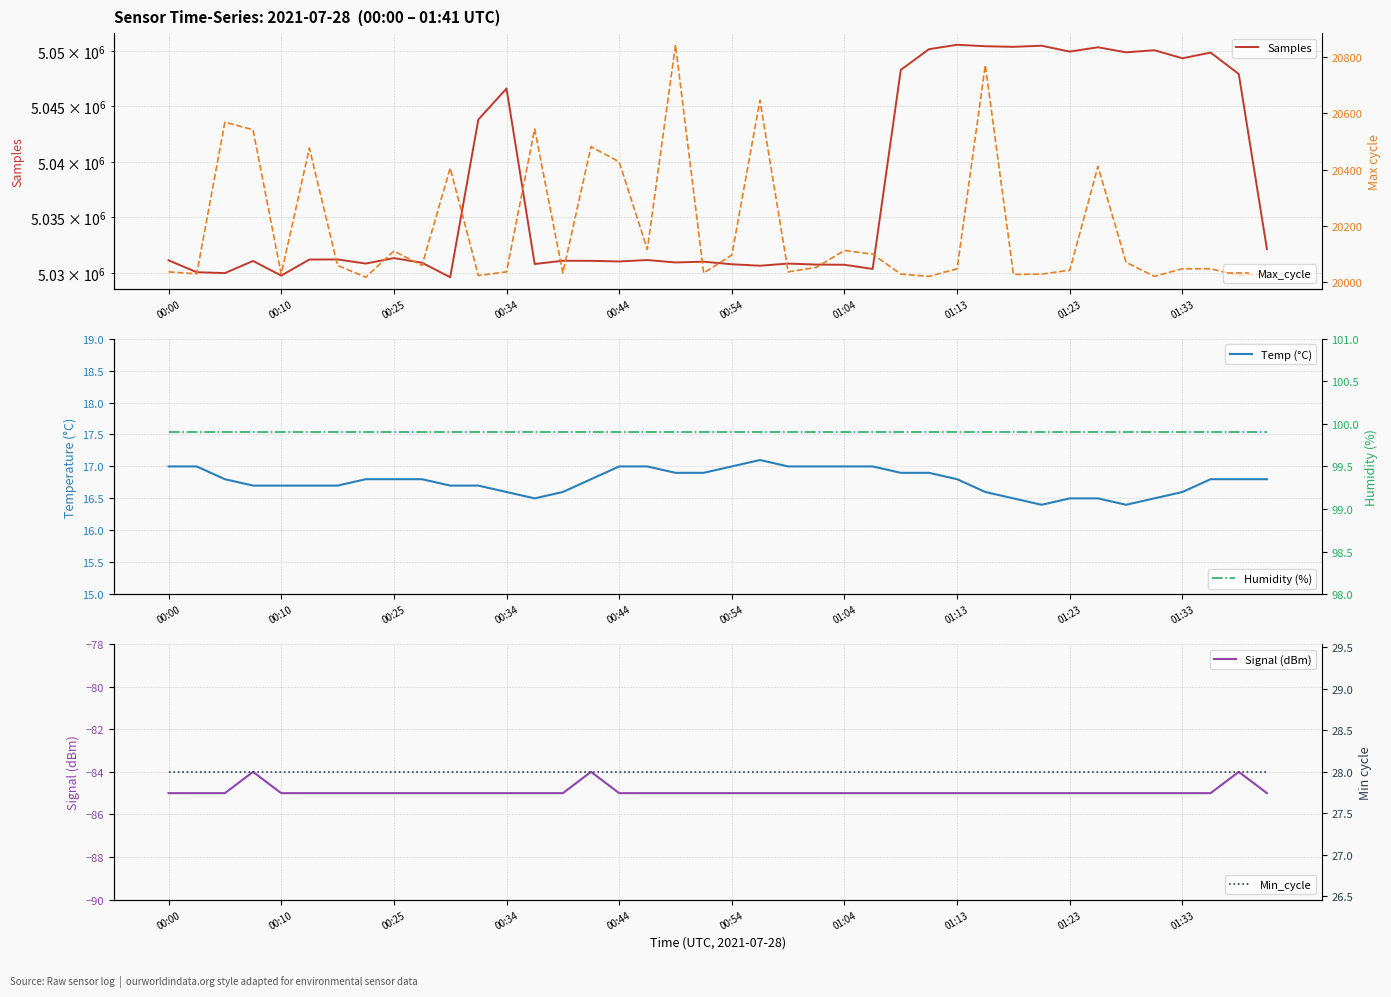

The value of Signal (dBm) at 00:10 is -85. True or false?

True